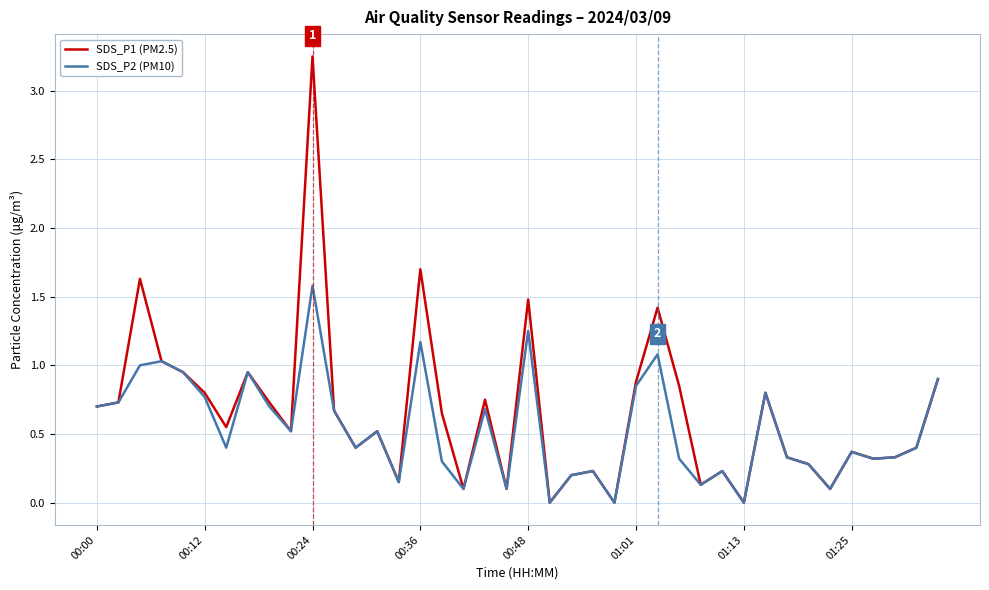

Which series has the largest range (max minus min)?

SDS_P1 (PM2.5)